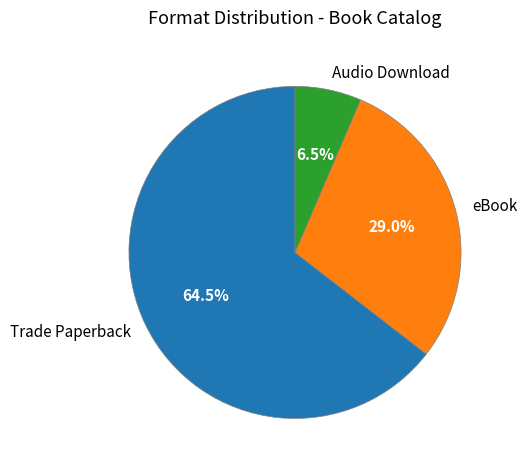

What is the largest slice in the pie chart?

Trade Paperback